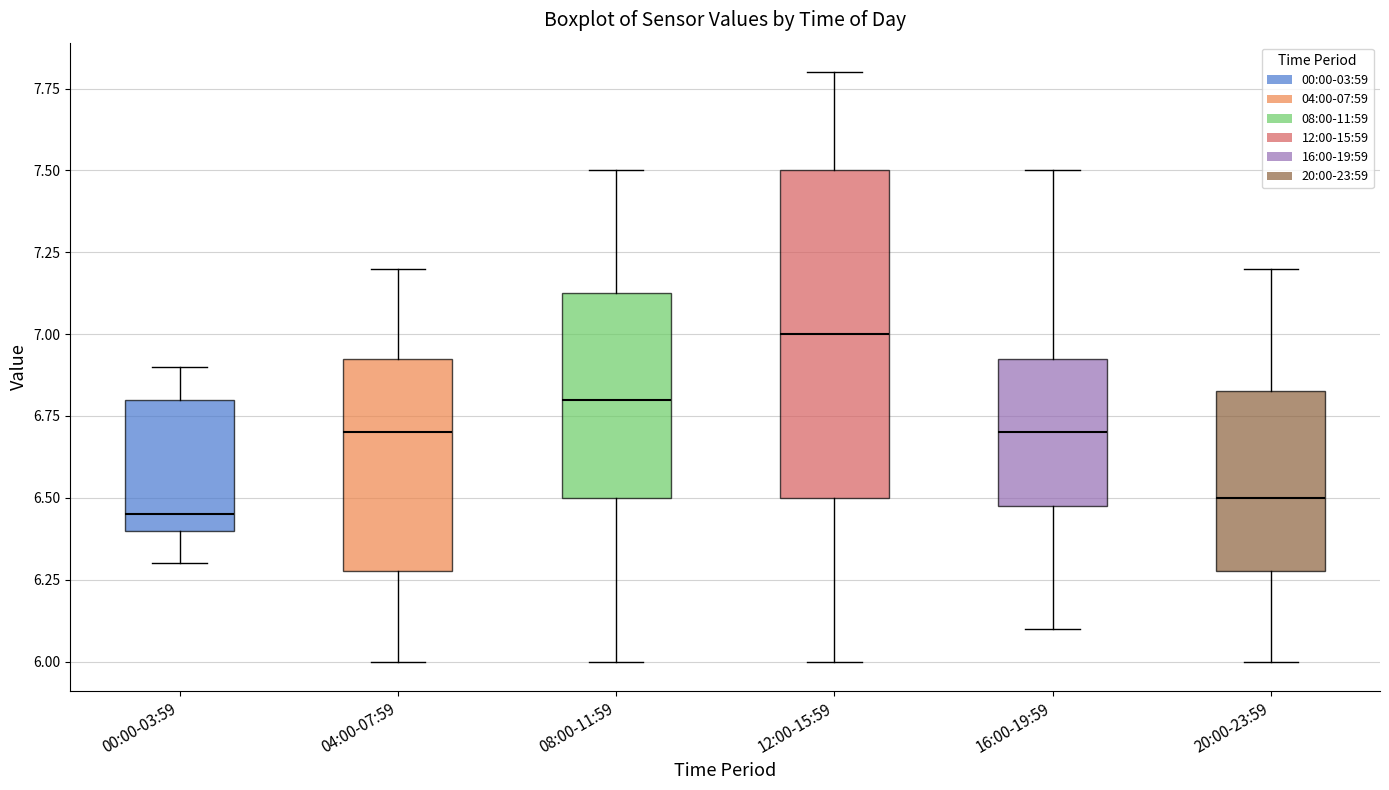

Reading left to right, transcribe this box plot: for each box, give where its median line is, the range the box spans, and where its two whiskers end, as read against the y-axis. The values are not printed on the chart, so give them approximately, as read against the axis.

00:00-03:59: median 6.45, box 6.40 to 6.80, whiskers 6.30 to 6.90
04:00-07:59: median 6.70, box 6.30 to 6.95, whiskers 6.00 to 7.20
08:00-11:59: median 6.80, box 6.50 to 7.15, whiskers 6.00 to 7.50
12:00-15:59: median 7.00, box 6.50 to 7.50, whiskers 6.00 to 7.80
16:00-19:59: median 6.70, box 6.50 to 6.95, whiskers 6.10 to 7.50
20:00-23:59: median 6.50, box 6.30 to 6.85, whiskers 6.00 to 7.20